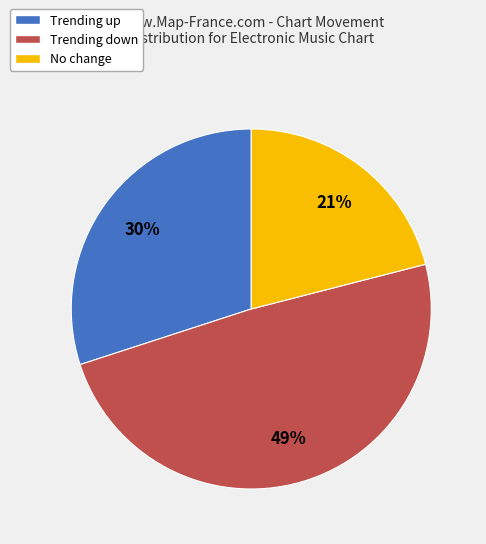

To the nearest percent, what is the average slice percentage?

33%